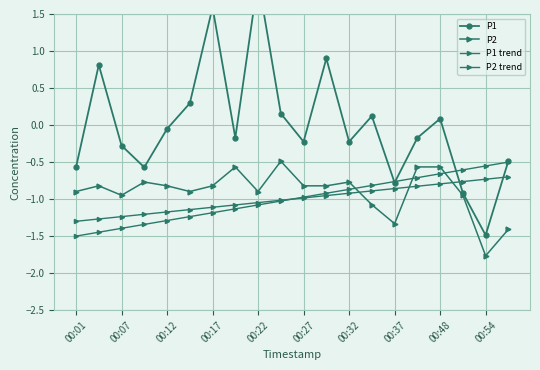

What are all the series names shown in the legend?

P1, P2, P1 trend, P2 trend